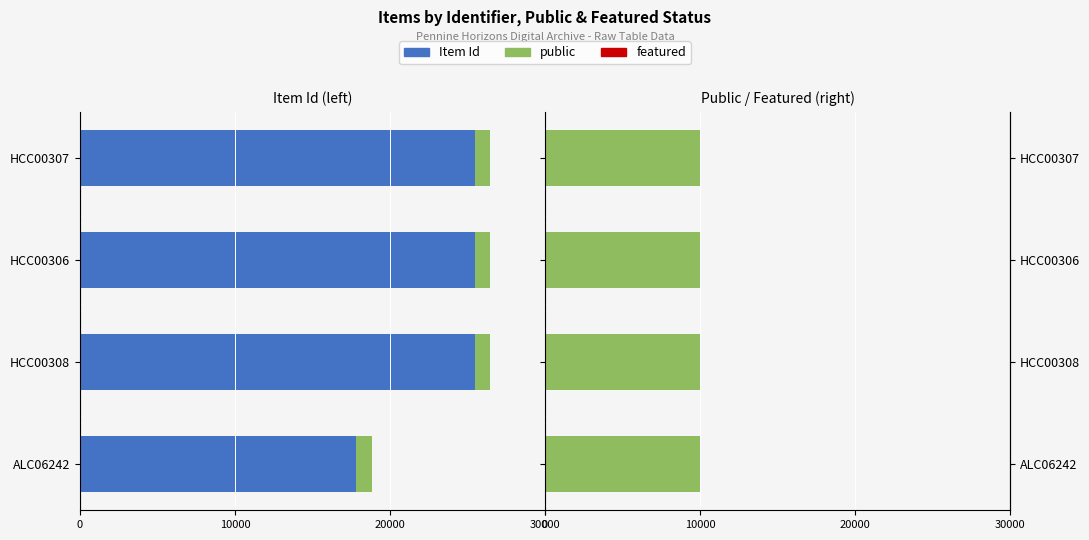

The value of featured (x1000) at 30000 is 1.0. True or false?

False